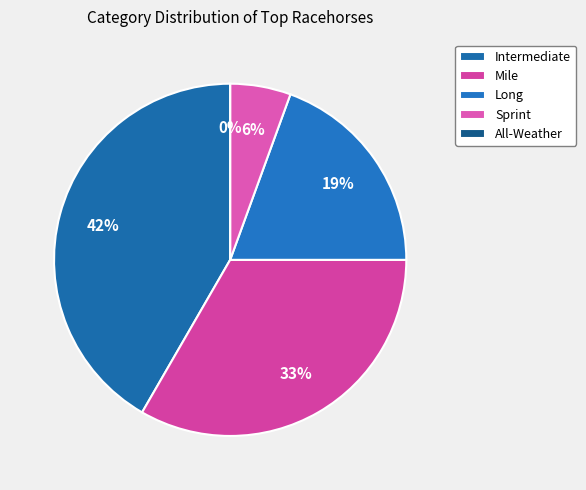

The I slice represents 29% of the pie. True or false?

False